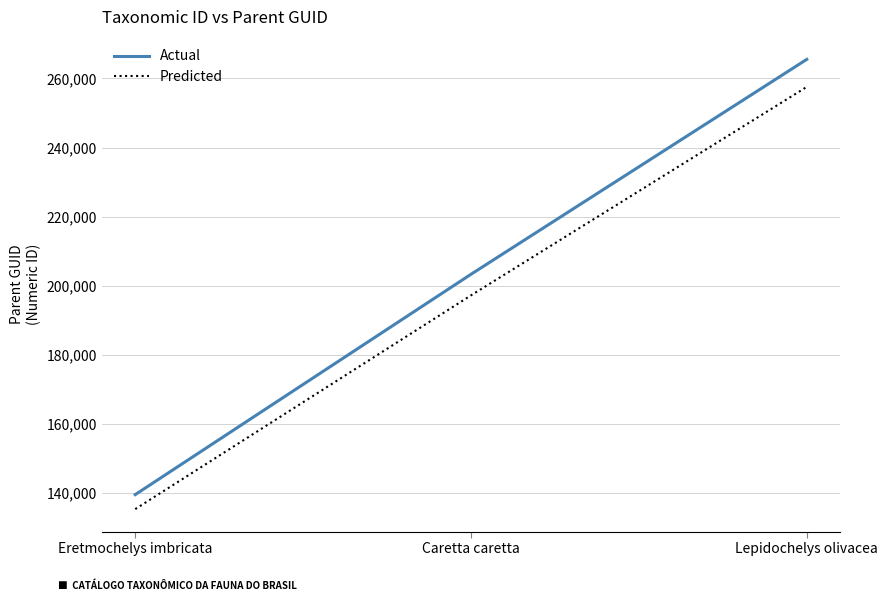

Which series changed the most between Caretta caretta and Lepidochelys olivacea?

Actual